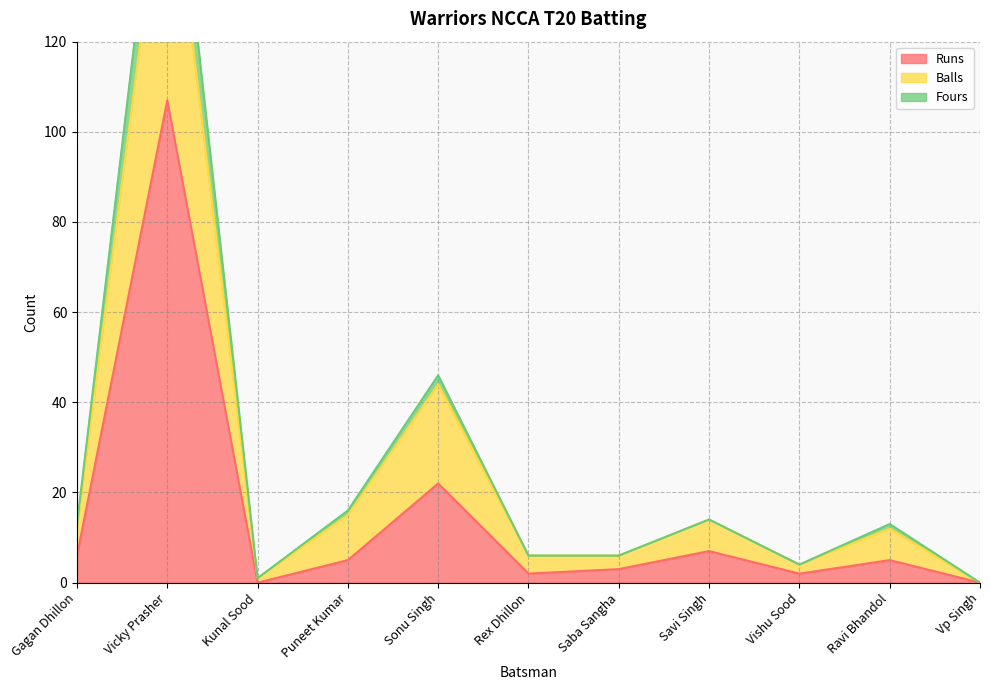

What is the highest value of the Runs series?

107